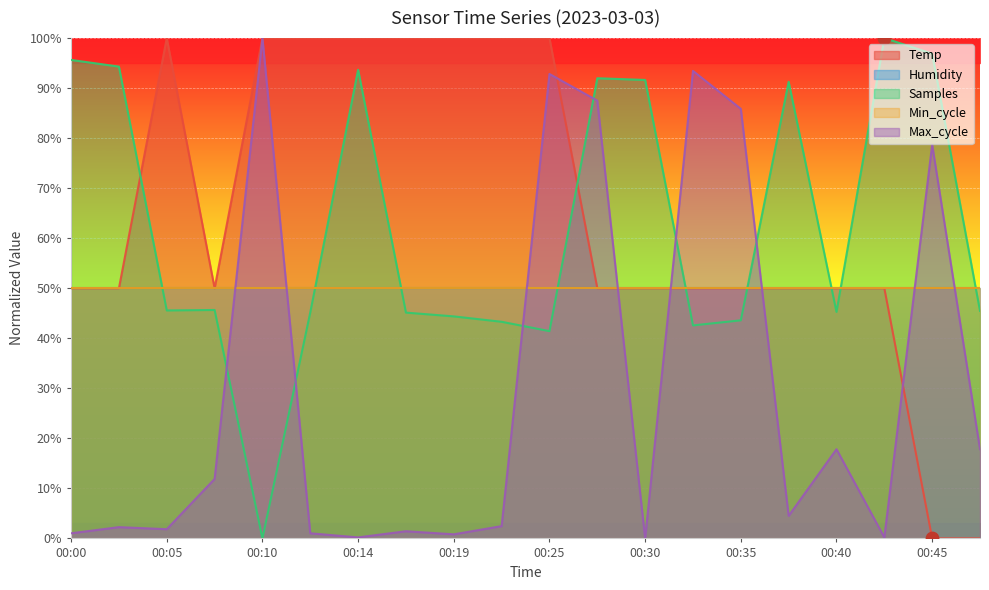

Is the value of Max_cycle at 00:30 greater than the value of Temp at 00:40?

No